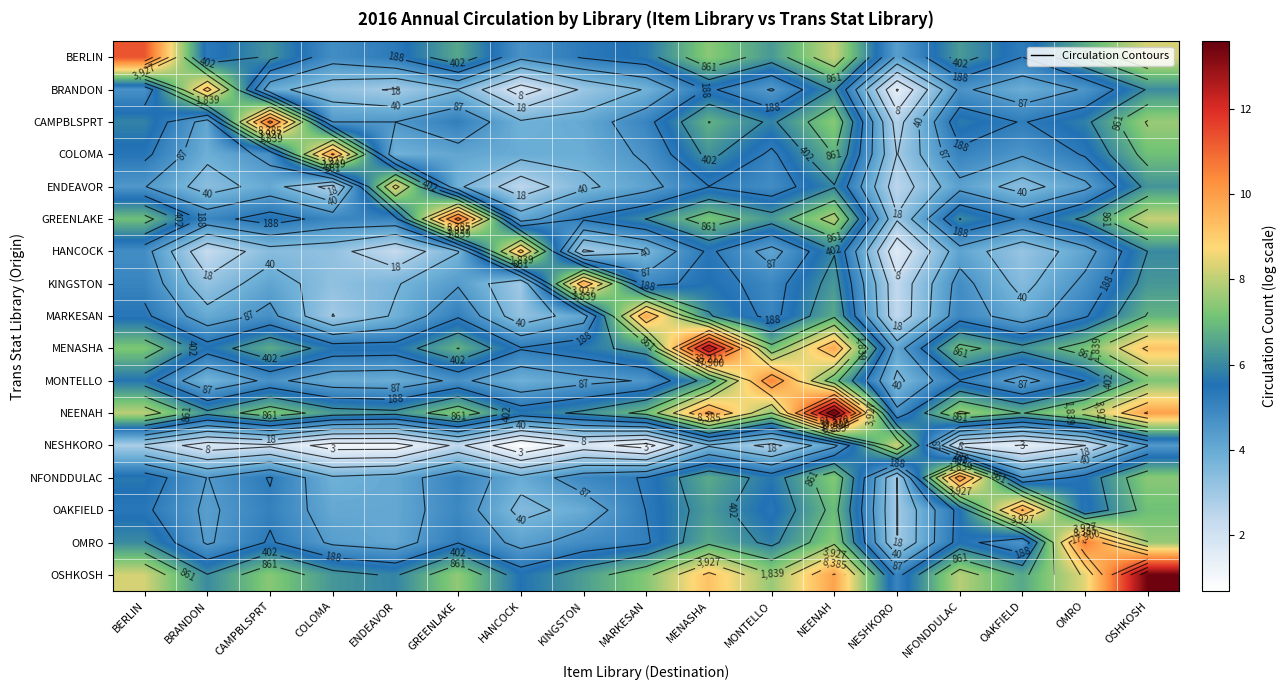

What is the average value of the OSHKOSH series?

7.6